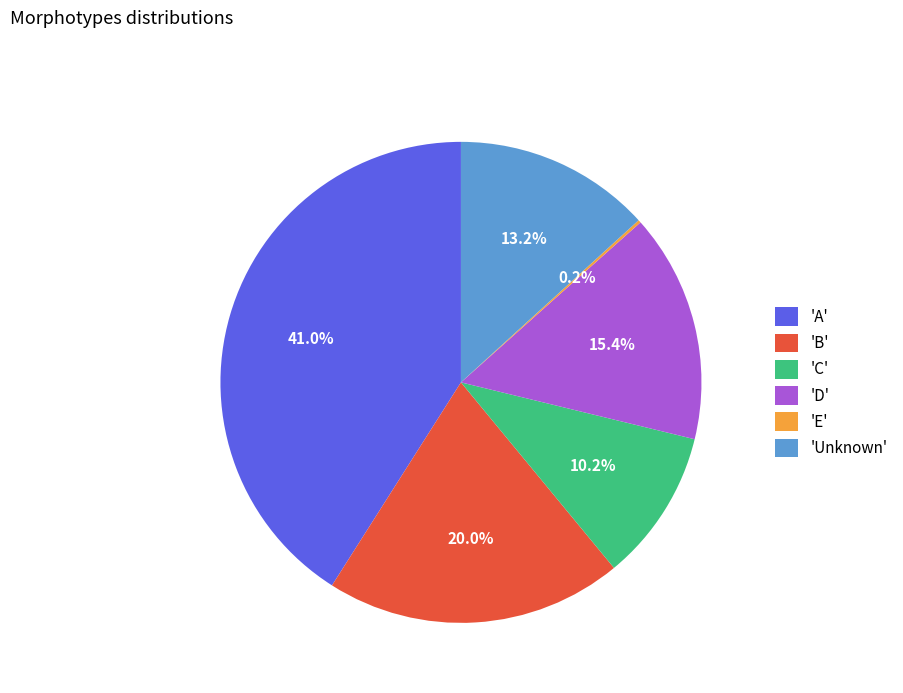

To the nearest percent, what is the difference between the largest and smallest slice percentages?

41%